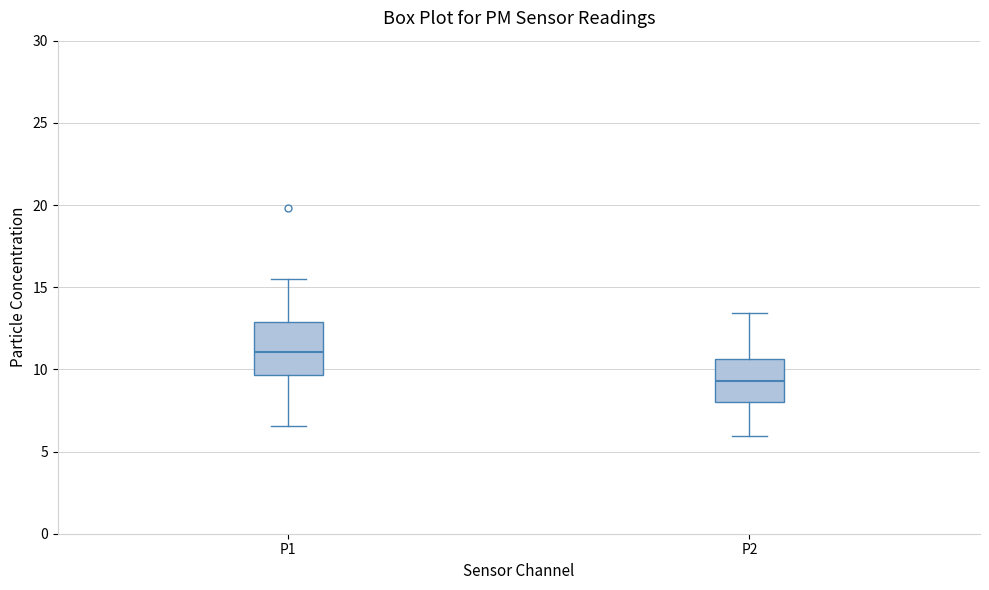

Comparing the boxes themselves (not the whiskers), which one is the tallest?

P1